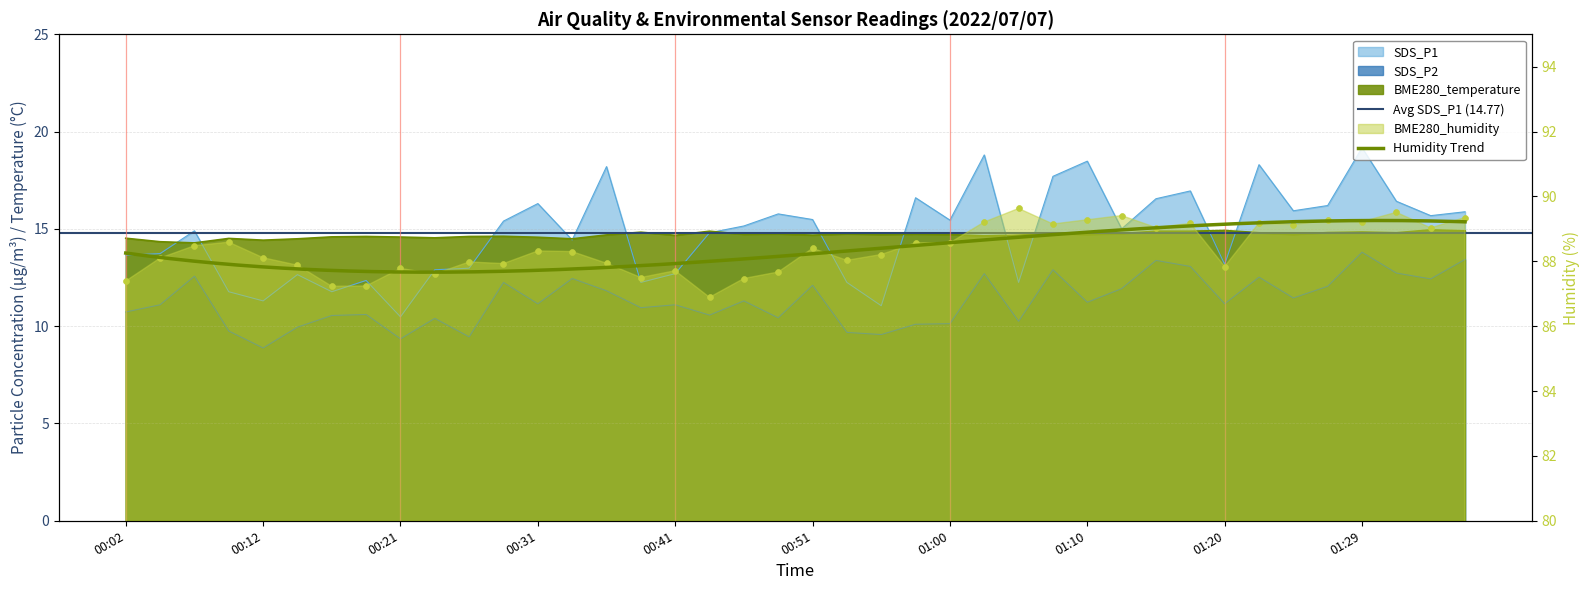

Which series has the largest total across all categories?

BME280_humidity